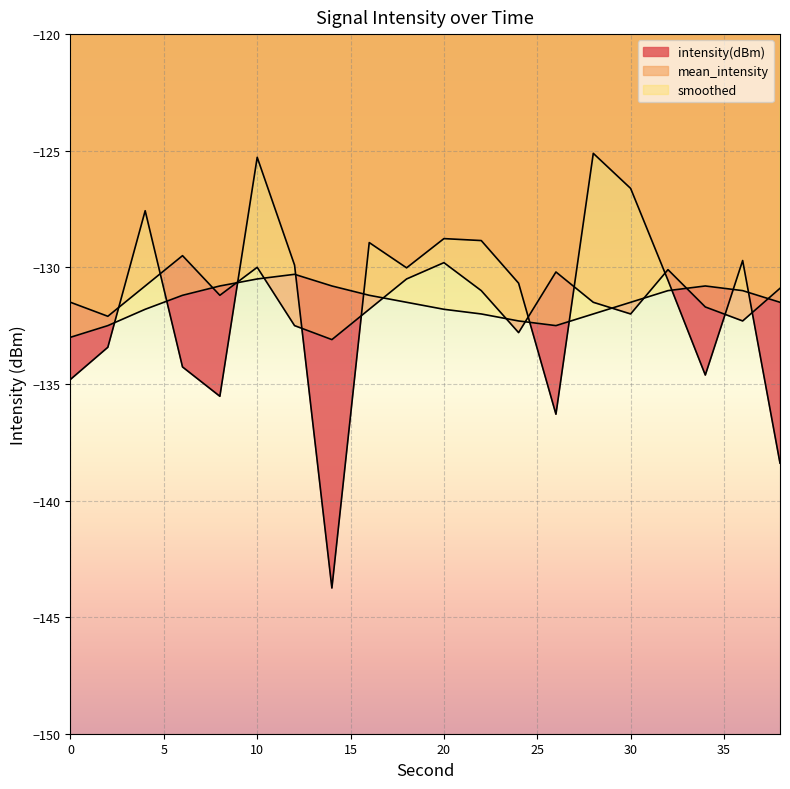

What is the difference between the highest and lowest values at 18?

1.5